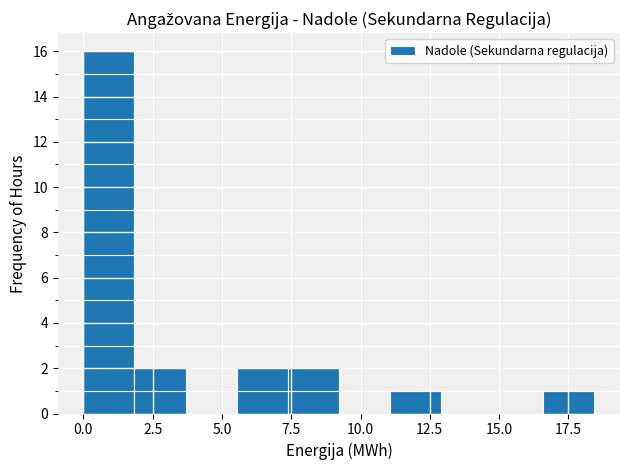

Read against the x-axis, roughly where is the centre of the tallest bar?

1.0